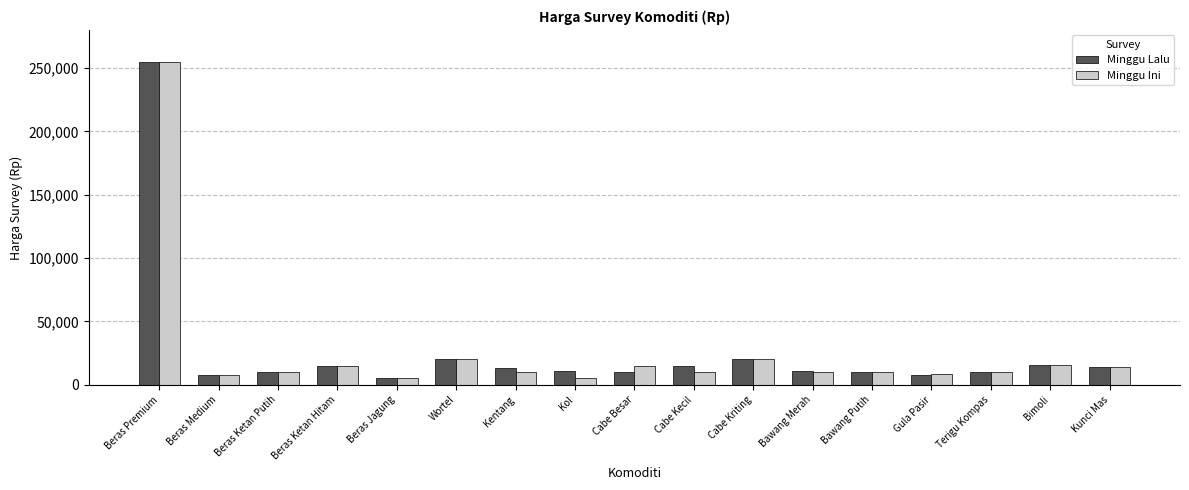

Where does the Minggu Lalu series first go above 11000?

Beras Premium